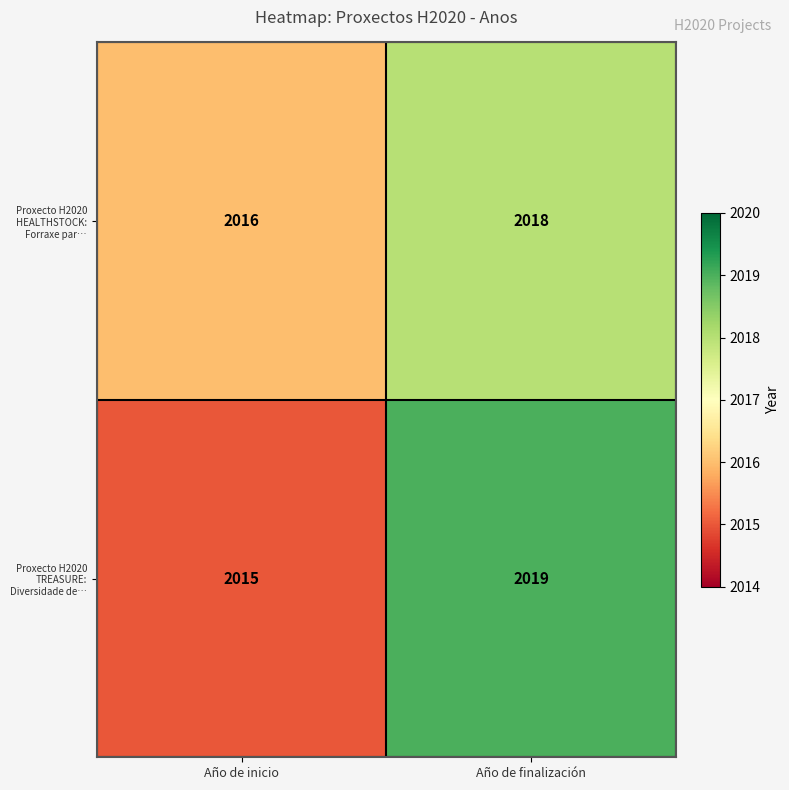

At which category does the chart reach its peak across all series?

Año de finalización